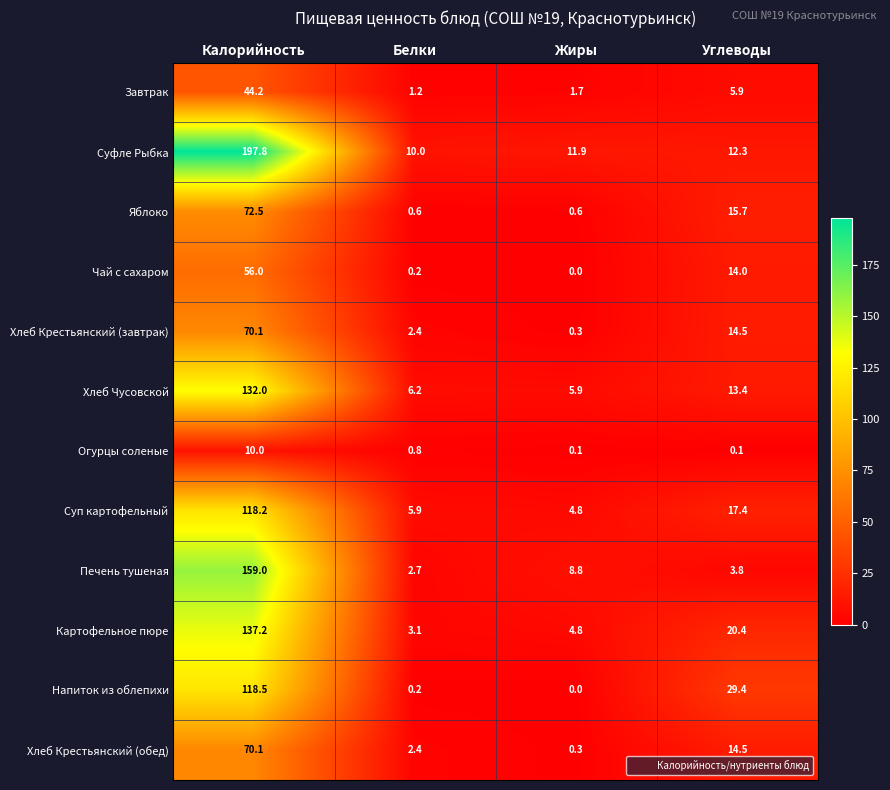

What value does the Хлеб Крестьянский (завтрак) series have at Жиры?

0.3